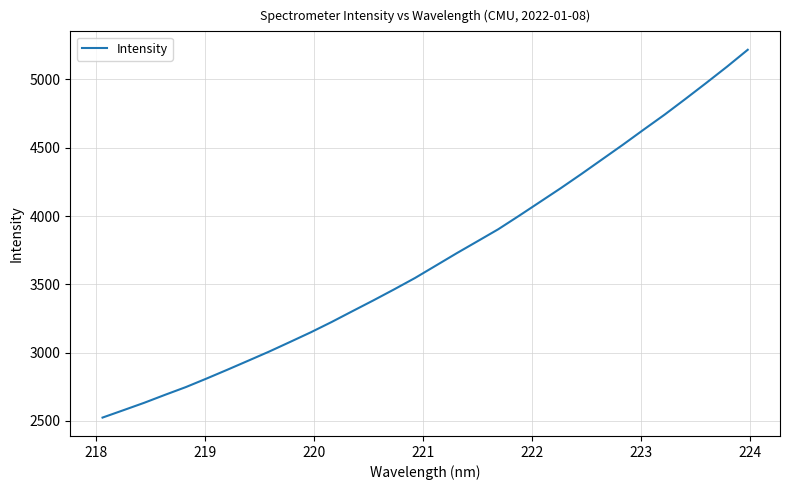

What is the average value?

3690.7